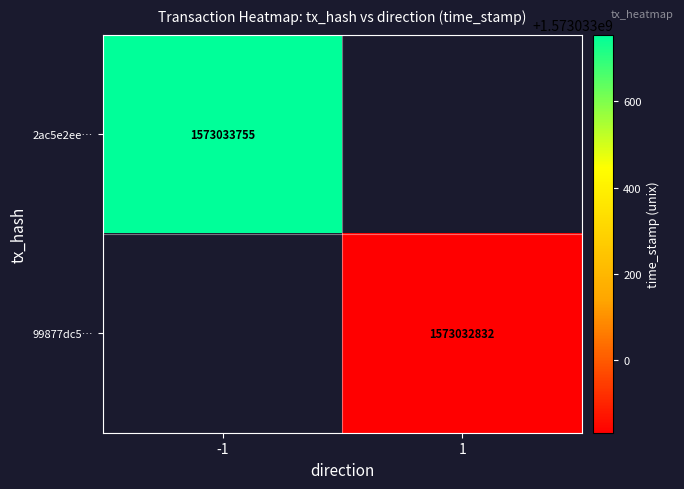

Reading left to right, transcribe all the data shown in this chart.

2ac5e2ee26417664dd459f6b378035f606f8cc3: -1	1573033755
99877dc549602562358a8f0ebcff68a29e9cdd4: 1	1573032832